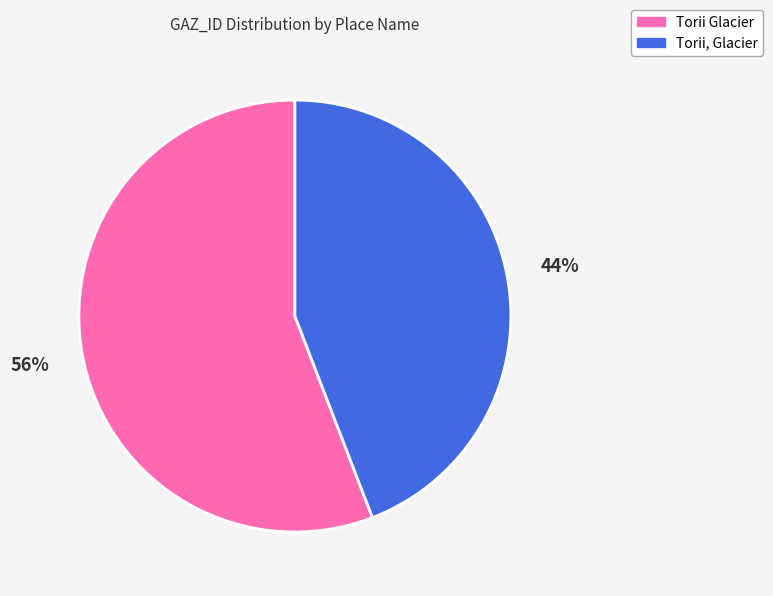

How many slices are in this pie chart?

2